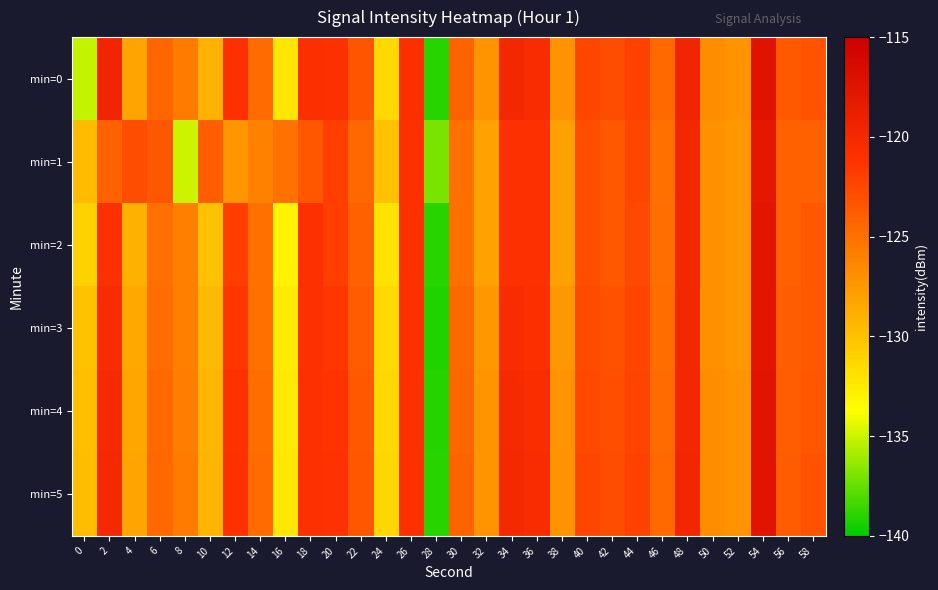

Between 42 and 44, which series saw the biggest shift?

min=1